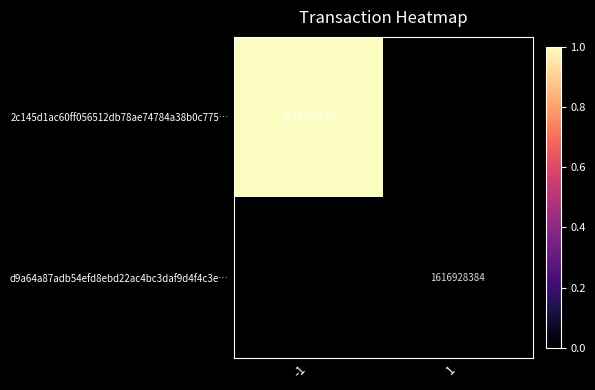

The d9a64a87adb54efd8ebd22ac4bc3daf9d4f4c3e… series shows 550514637 at 1. True or false?

False